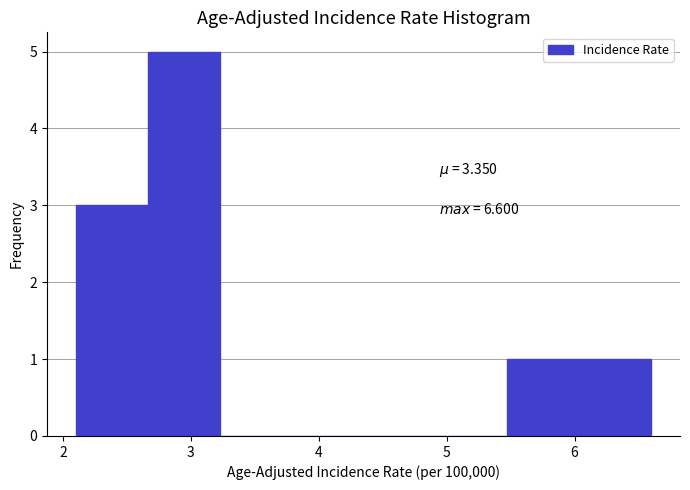

Over which range of the x-axis is the bar tallest?

2.7 to 3.2